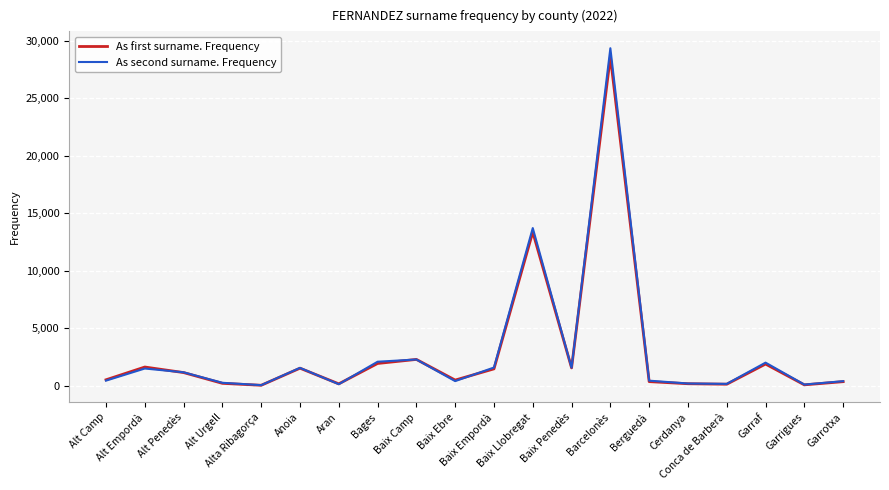

What is the greatest value displayed?

29357